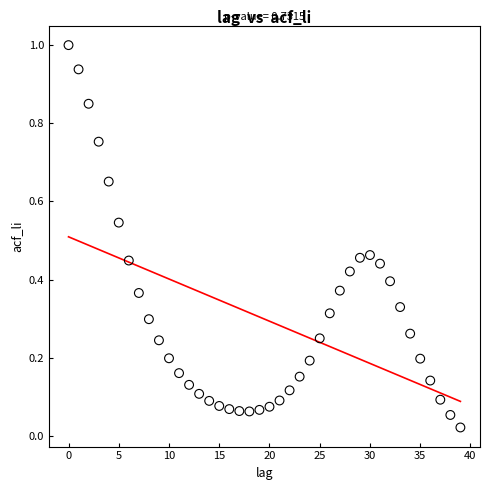

What is the range of Y values (max minus min)?

1.0